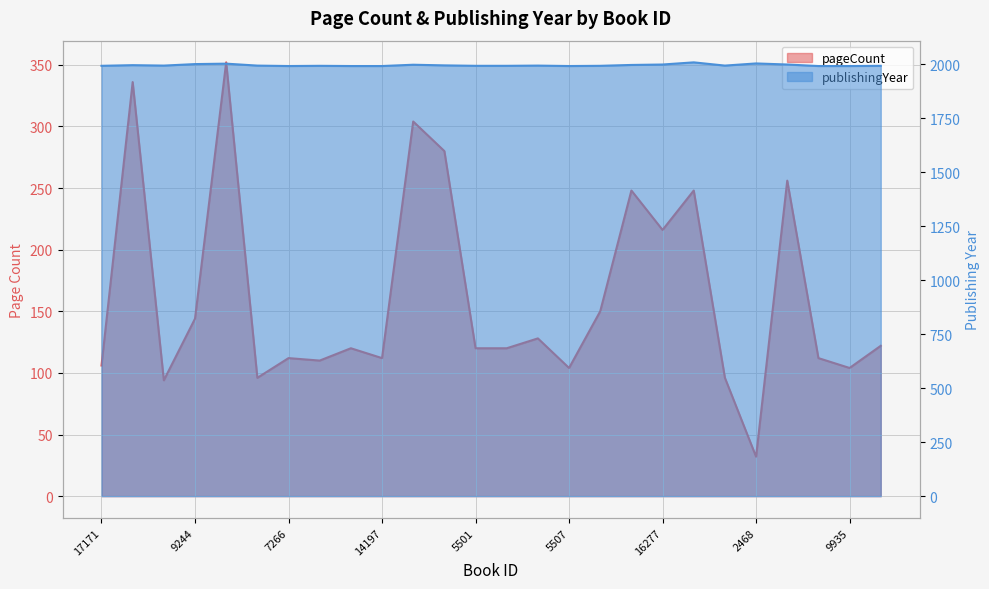

Reading left to right, list all the values displayed in this chart.

pageCount: 106	336	94	144	352	96	112	110	120	112	304	280	120	120	128	104	150	248	216	248	96	32	256	112	104	122
publishingYear: 1993	1996	1994	2001	2003	1994	1992	1993	1992	1992	1998	1995	1993	1993	1994	1992	1993	1997	1999	2009	1994	2004	1999	1992	1992	1993